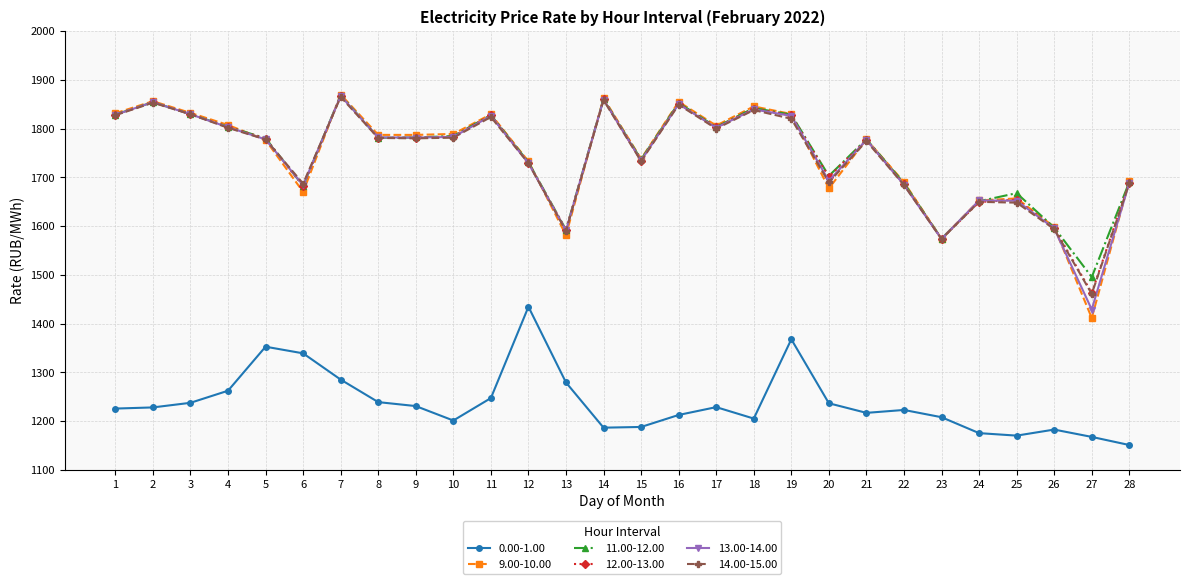

What is the value of the 12.00-13.00 point at the 17th from the left?

1802.5